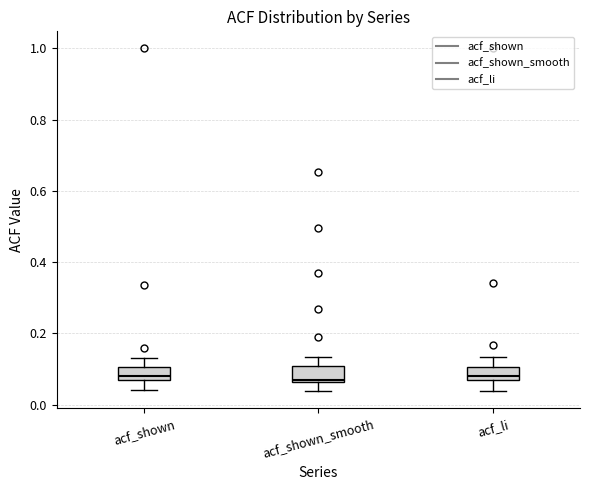

Reading left to right, read every box against the y-axis: the position of its median line, the range the box covers, and the ends of its whiskers. The values are not printed on the chart, so give them approximately, as read against the axis.

acf_shown: median 0.08, box 0.06 to 0.10, whiskers 0.04 to 0.14
acf_shown_smooth: median 0.06 (just above the box's lower edge), box 0.06 to 0.10, whiskers 0.04 to 0.14
acf_li: median 0.08, box 0.06 to 0.10, whiskers 0.04 to 0.14